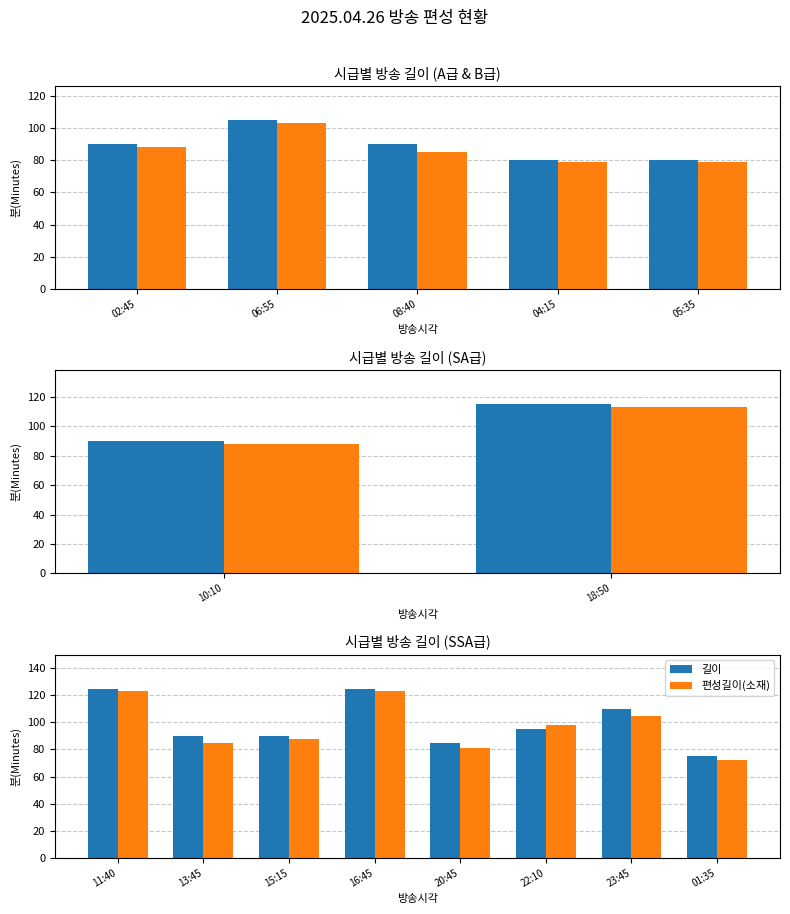

The 길이 series shows 28 at 01:35. True or false?

False